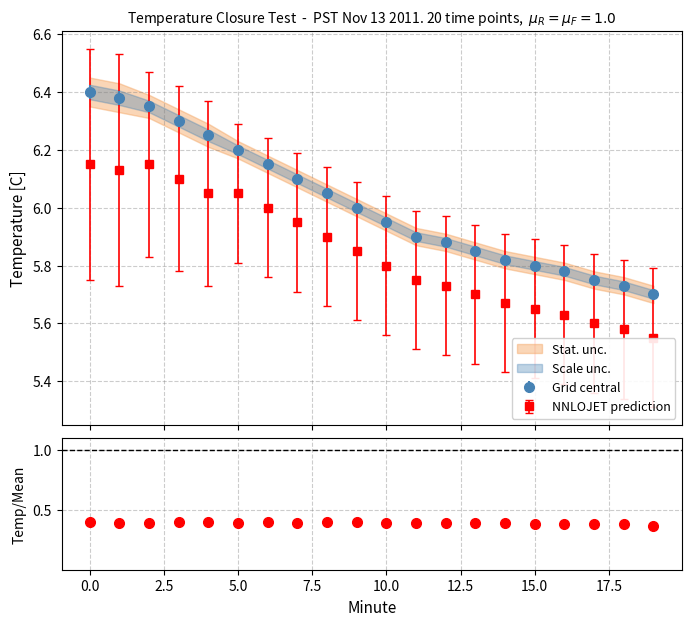

Which has a higher value, 15 or 17?

15